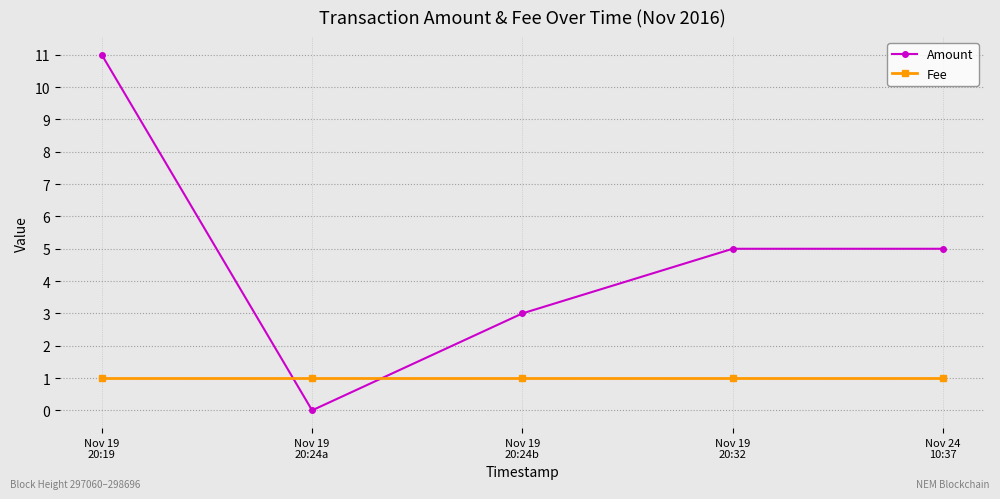

How many values in Amount are above zero?

4